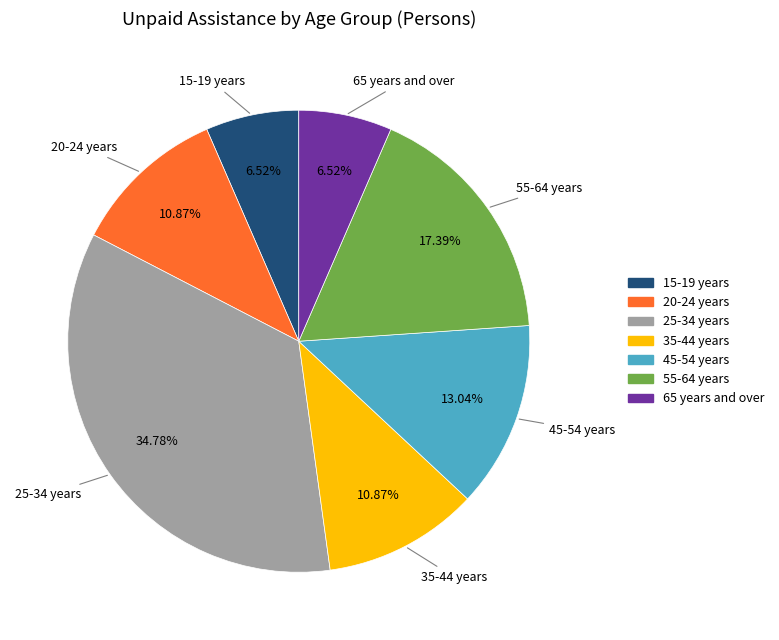

Which slice is the largest?

25-34 years